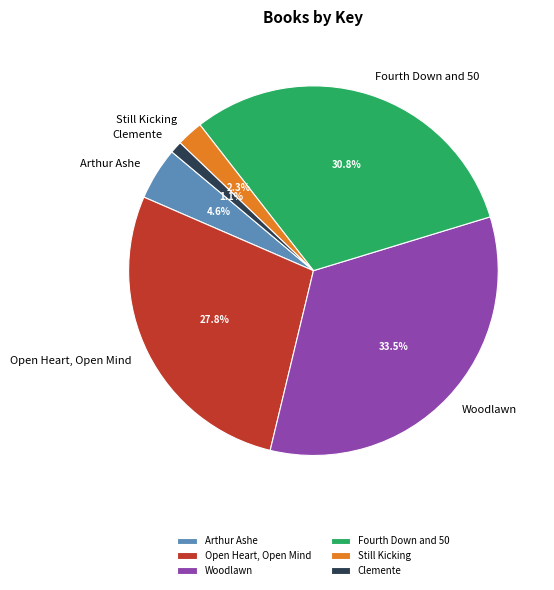

What is the ratio of the value at Open Heart, Open Mind to the value at Arthur Ashe?

6.0